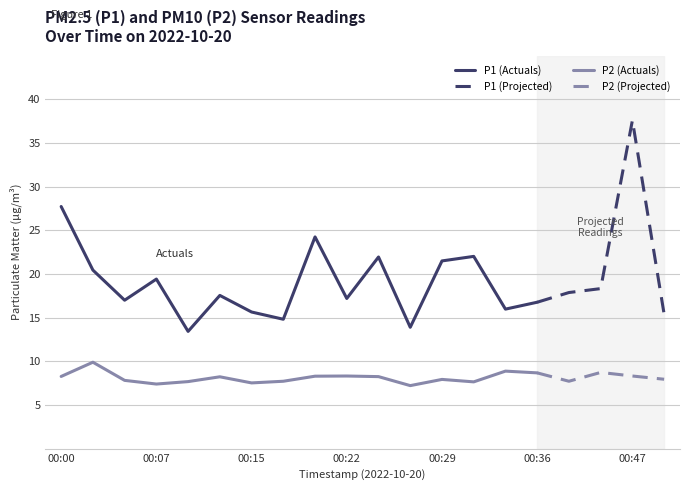

What is the sum of all P2 values?

162.5